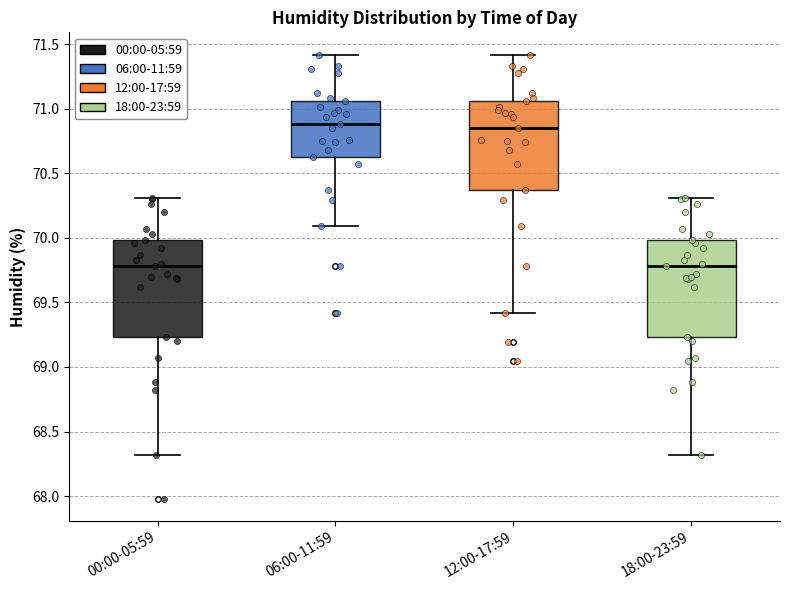

Reading left to right, transcribe this box plot: for each box, give where its median line is, the range the box spans, and where its two whiskers end, as read against the y-axis. The values are not printed on the chart, so give them approximately, as read against the axis.

00:00-05:59: median 69.80, box 69.25 to 70.00, whiskers 68.30 to 70.30
06:00-11:59: median 70.90, box 70.65 to 71.05, whiskers 70.10 to 71.40
12:00-17:59: median 70.85, box 70.35 to 71.05, whiskers 69.40 to 71.40
18:00-23:59: median 69.80, box 69.25 to 70.00, whiskers 68.30 to 70.30